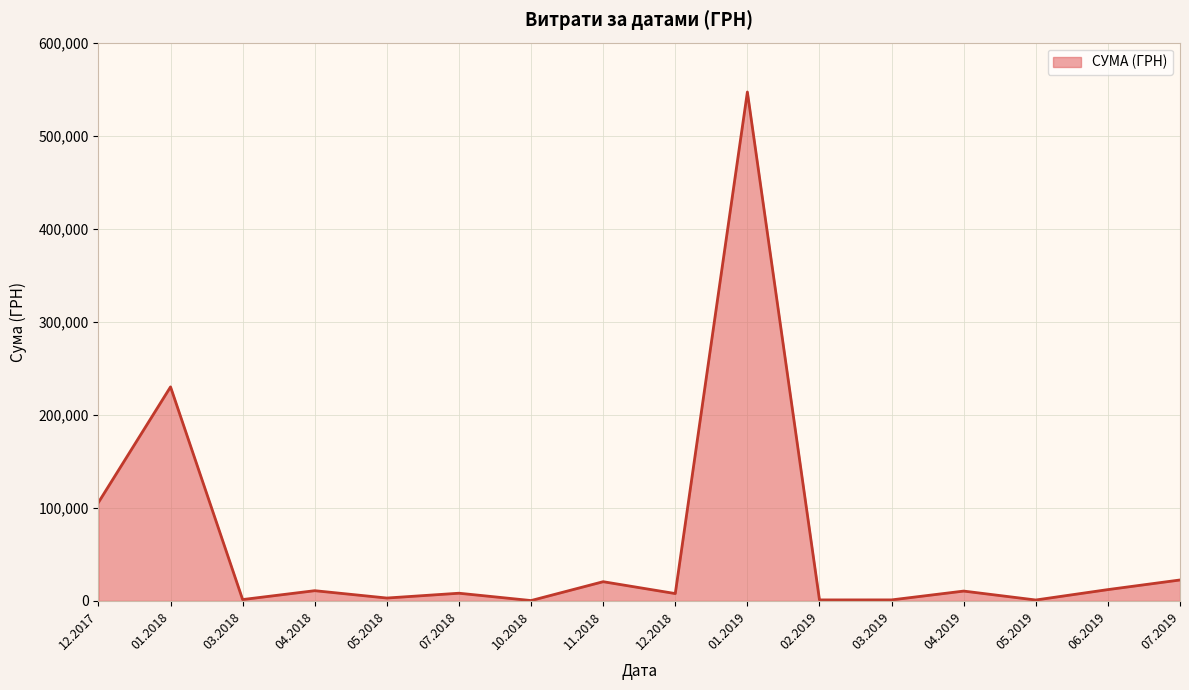

Reading right to left, list all the values displayed in this chart.

22478.9	12135.0	957.0	10543.9	1066.0	1051.9	546929.7	7870.0	20625.0	360.0	8245.0	3068.0	10964.7	1432.4	230009.3	105800.0